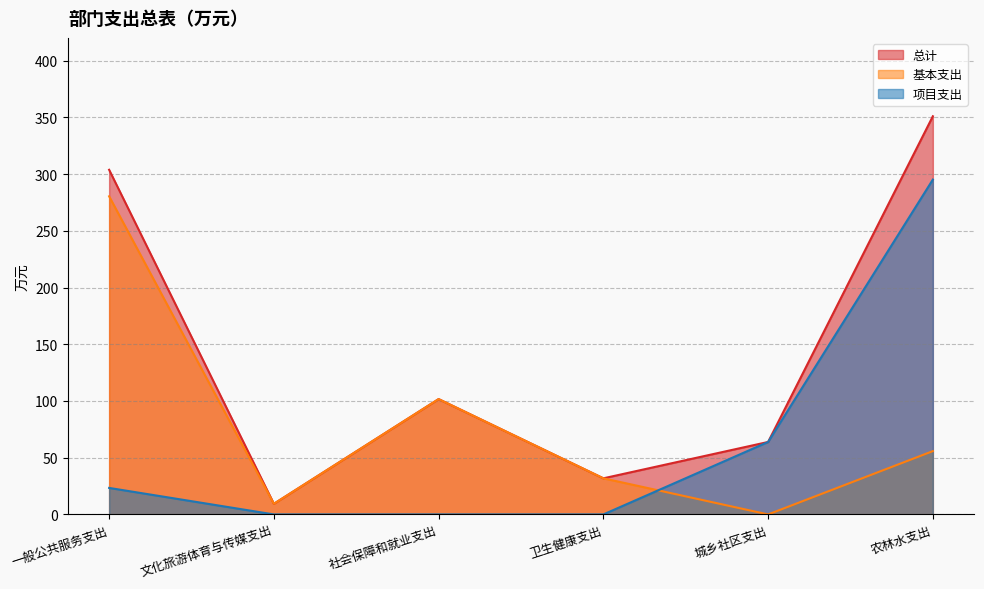

At which category does 基本支出 reach its first local peak?

社会保障和就业支出